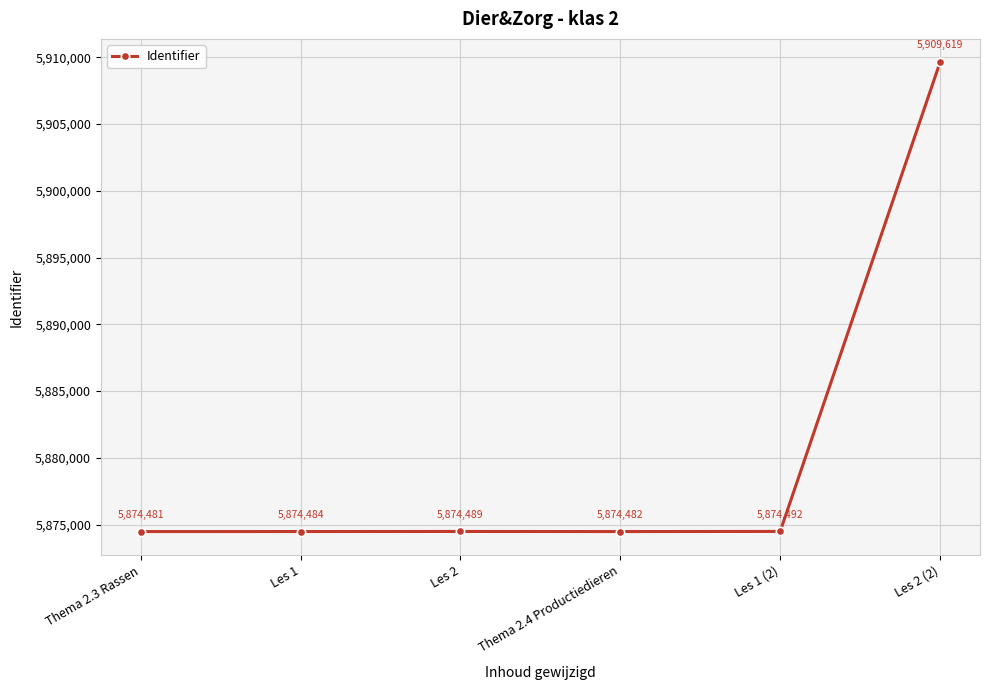

What is the change in value from Thema 2.4 Productiedieren to Les 1 (2)?

+10